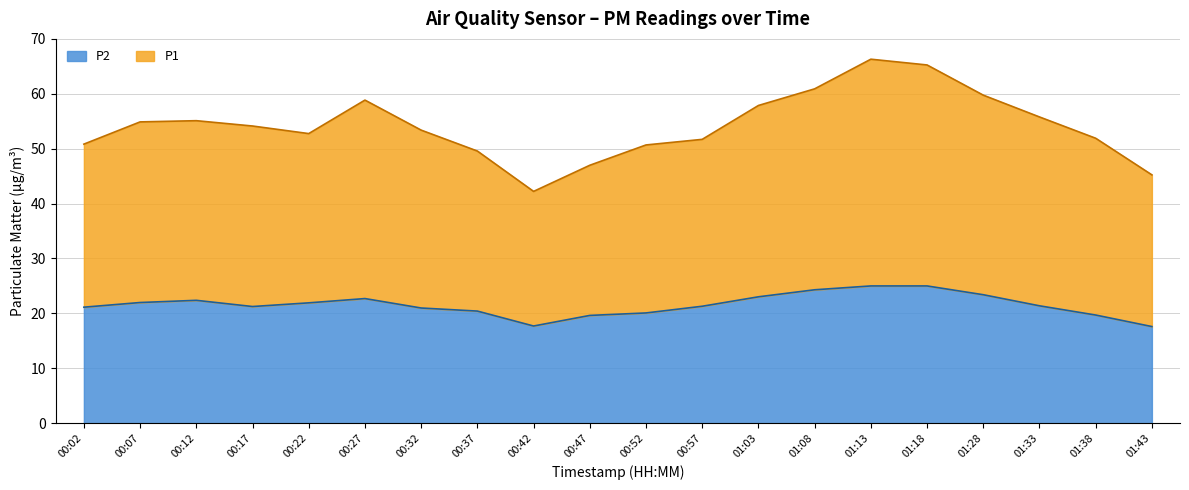

List the series in order of their peak value, lowest first.

P2, P1